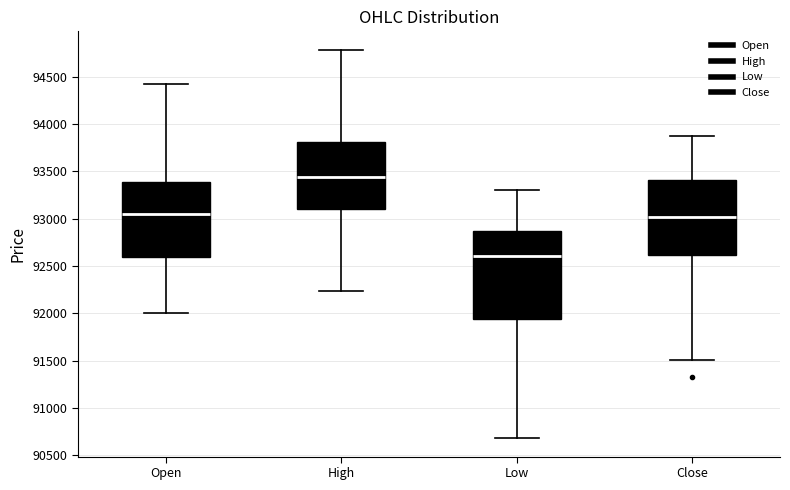

Reading left to right, transcribe this box plot: for each box, give where its median line is, the range the box spans, and where its two whiskers end, as read against the y-axis. The values are not printed on the chart, so give them approximately, as read against the axis.

Open: median 93050, box 92600 to 93400, whiskers 92000 to 94400
High: median 93450, box 93100 to 93800, whiskers 92250 to 94800
Low: median 92600, box 91950 to 92850, whiskers 90700 to 93300
Close: median 93000, box 92600 to 93400, whiskers 91500 to 93850